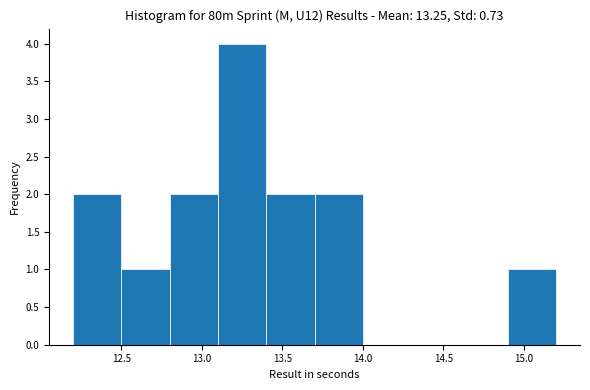

Reading left to right, list every bar in this chart as the range it spans on the x-axis followed by its height. The values are not printed on the chart, so give them approximately, as read against the axis.

12.2 to 12.5: 2
12.5 to 12.8: 1
12.8 to 13.1: 2
13.1 to 13.4: 4
13.4 to 13.7: 2
13.7 to 14.0: 2
14.0 to 14.3: 0
14.3 to 14.6: 0
14.6 to 14.9: 0
14.9 to 15.2: 1